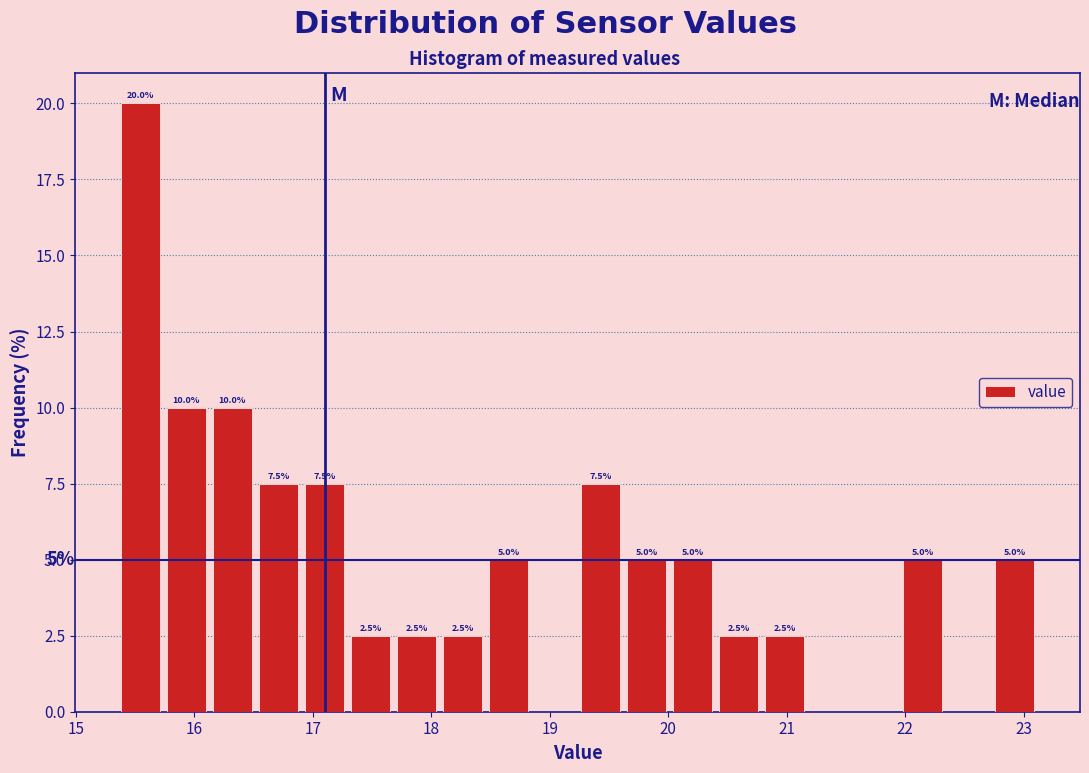

Read against the x-axis, roughly where is the centre of the tallest bar?

15.5